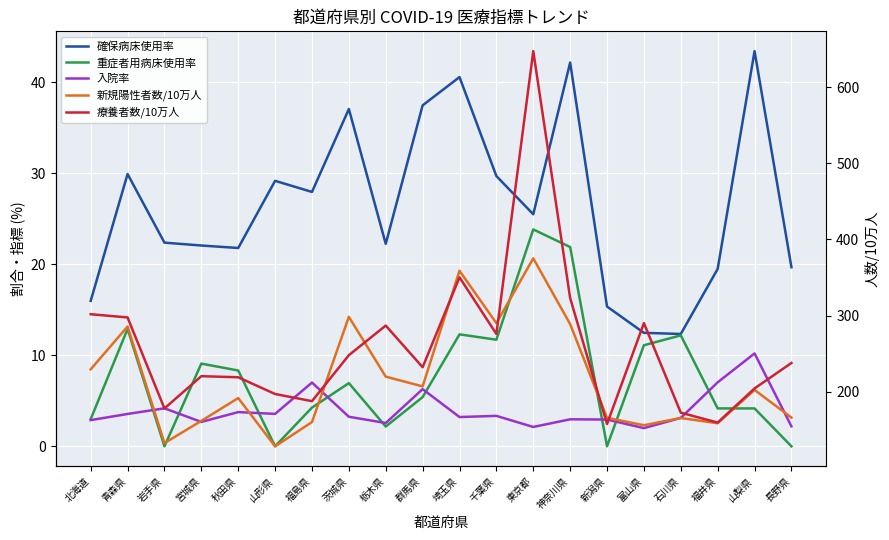

Is it true that 療養者数/10万人 equals 117.9 at 群馬県?

False